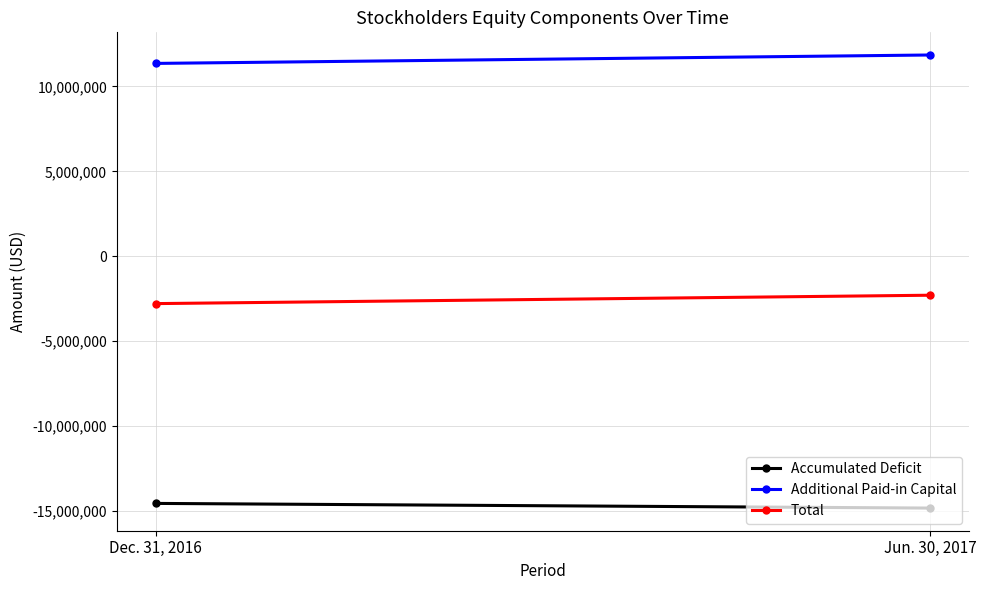

What is the difference between the Total values at Jun. 30, 2017 and Dec. 31, 2016?

493758